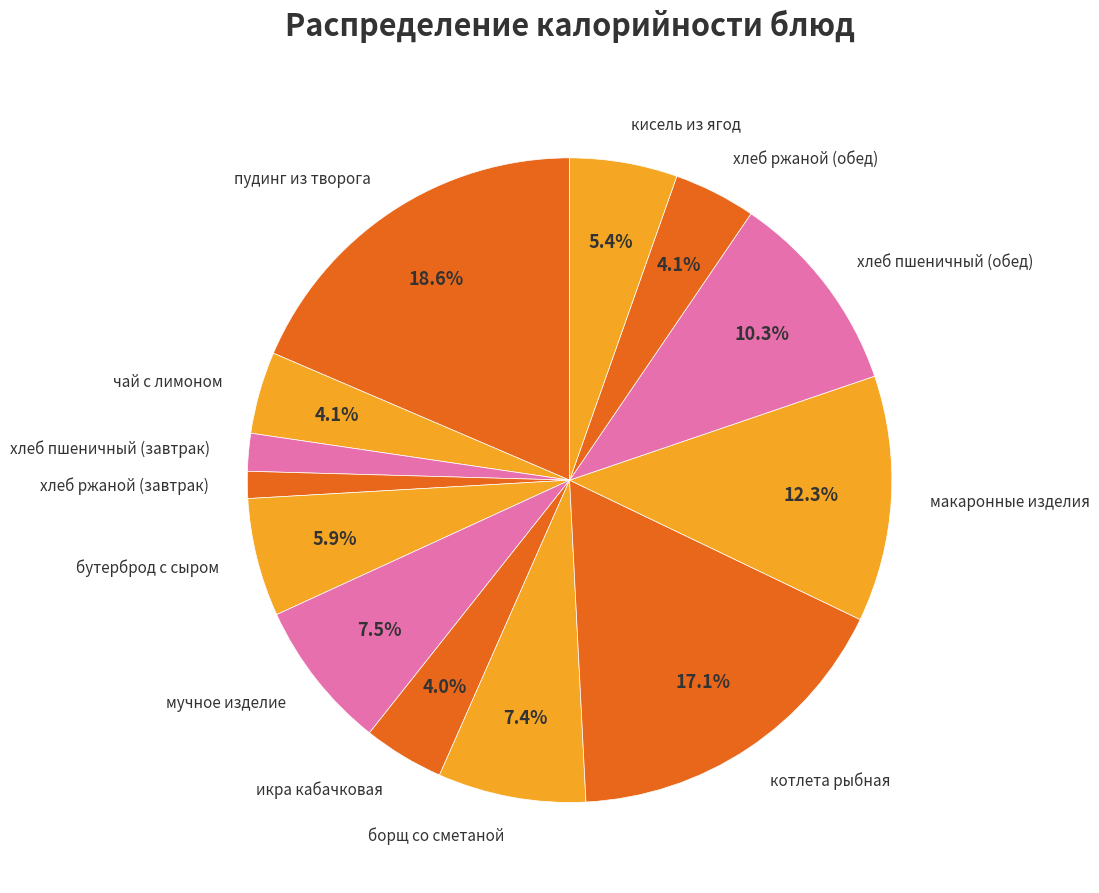

Does хлеб пшеничный (обед) account for over 50% of the chart?

No